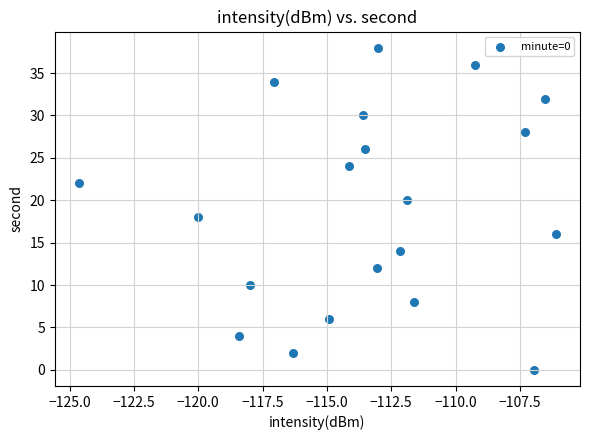

What is the range of Y values (max minus min)?

38